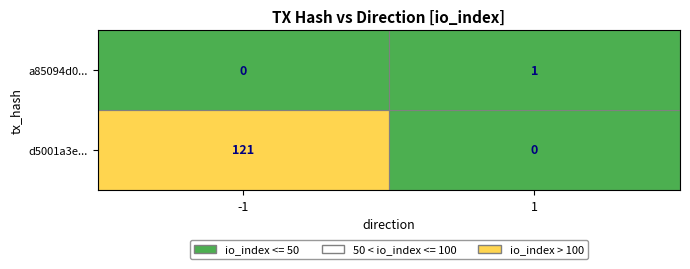

Which series has the largest range (max minus min)?

d5001a3e...